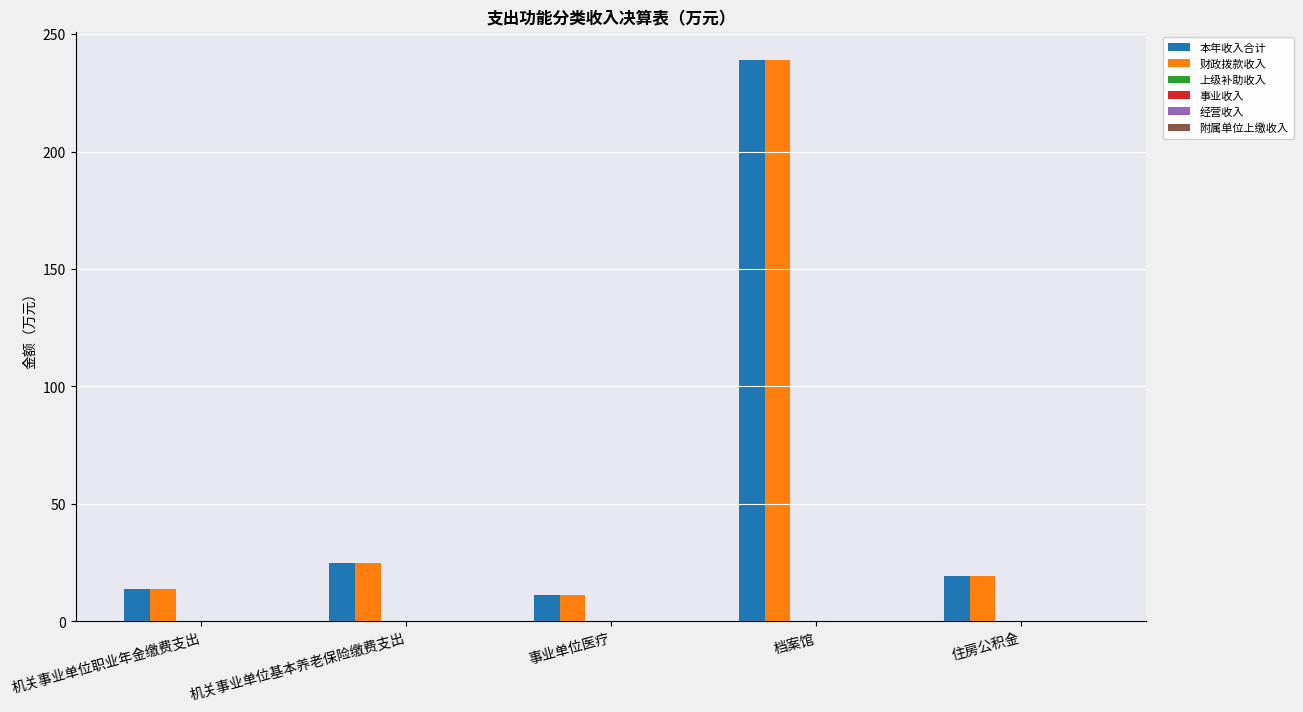

Which category has the highest value across all series?

档案馆